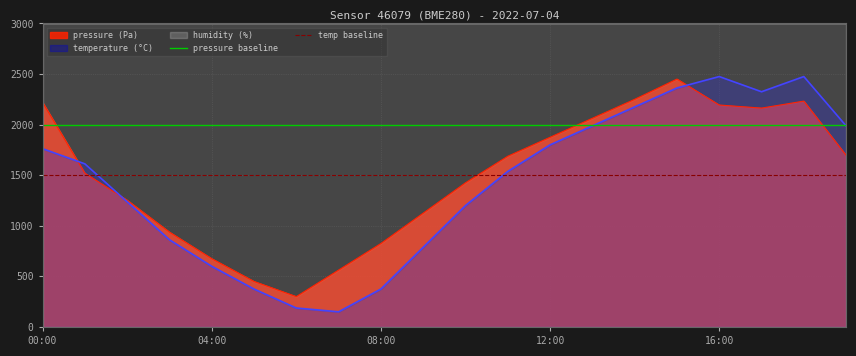

The pressure (Pa) series shows 639.0 at 00:00. True or false?

False